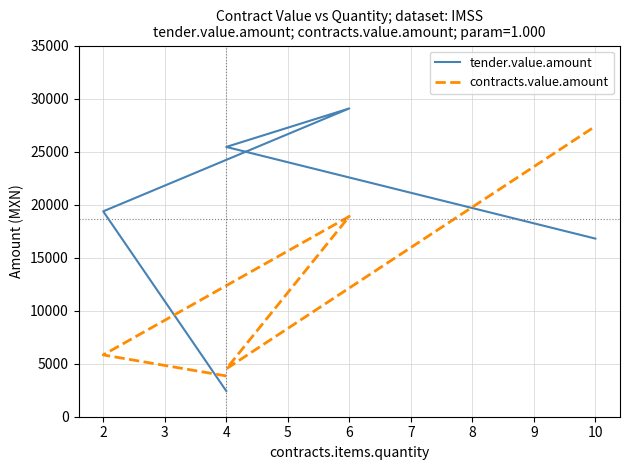

At which category is the sum across all series the highest?

6